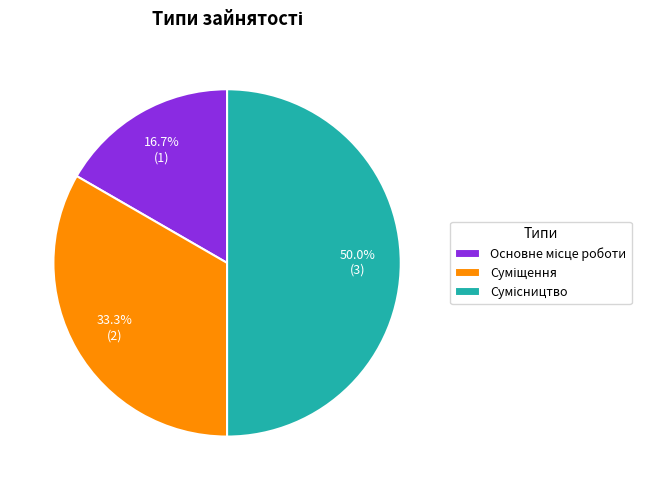

What is the change in value from Основне місце роботи to Сумісництво?

+2